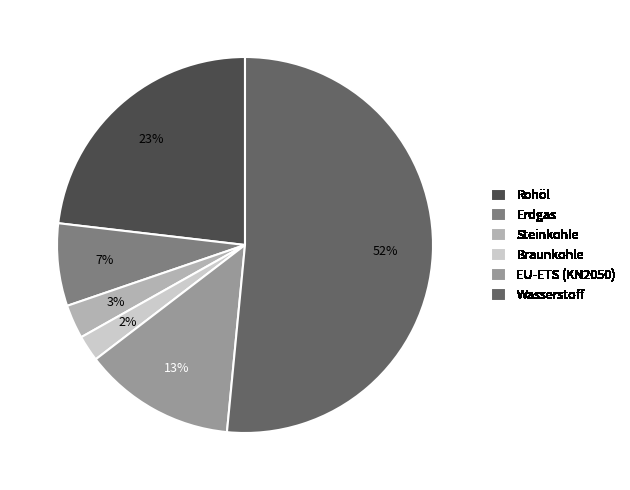

Is the sum of Rohöl and Erdgas greater than half?

No